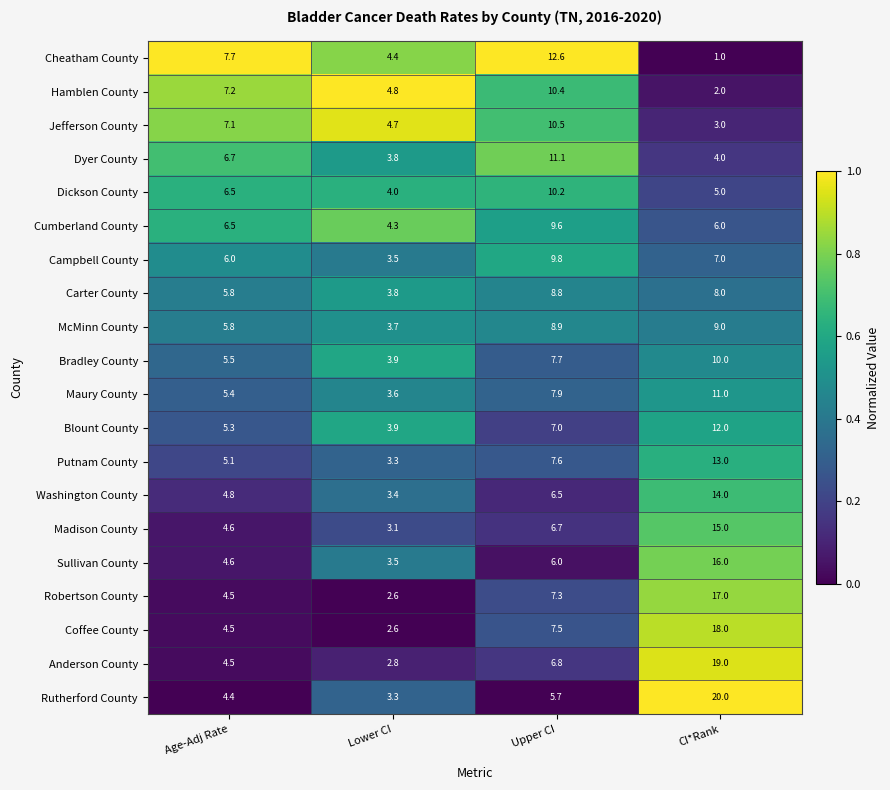

What is the sum of all Maury County values?

27.9